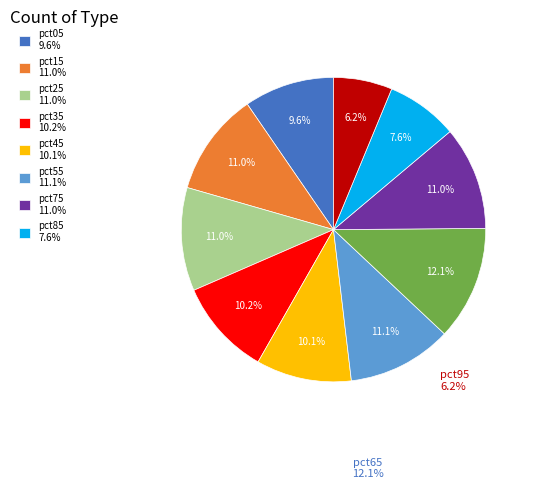

Is there any slice that represents more than half of the pie?

No